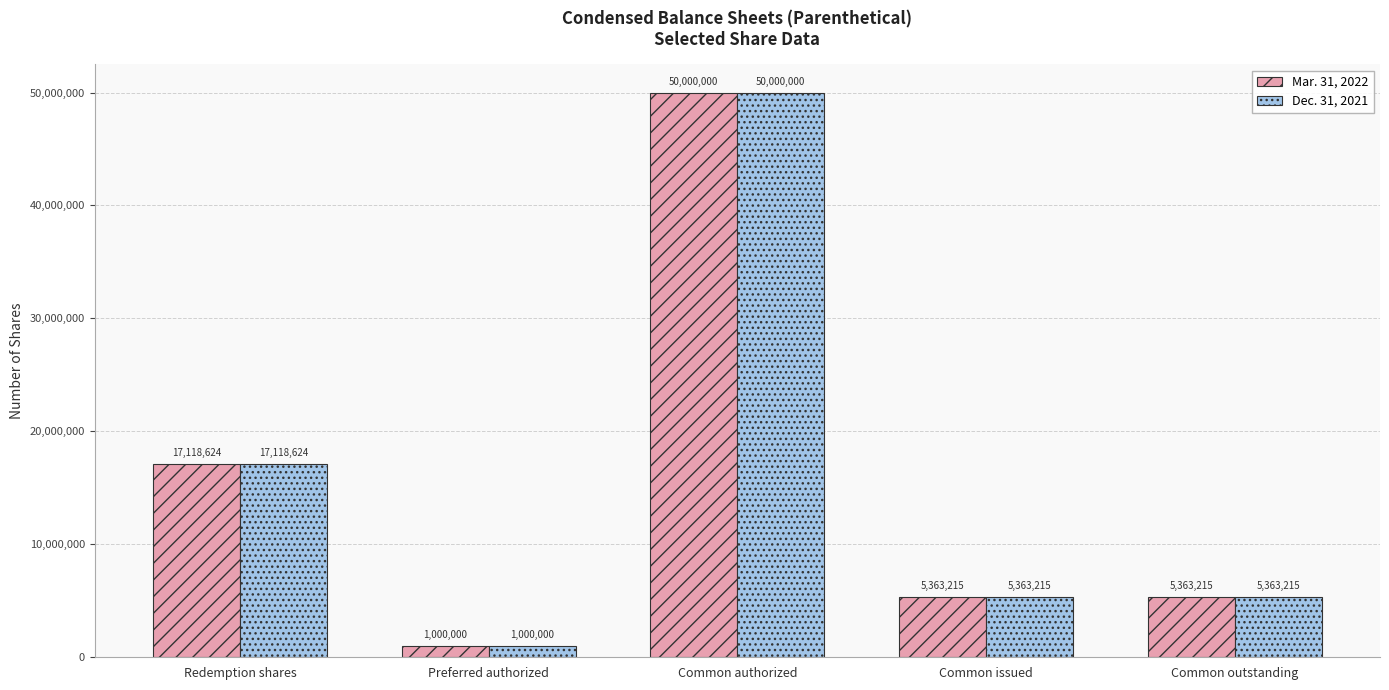

Reading left to right, what are all the values shown in this chart?

Mar. 31, 2022: Redemption shares=17118624	Preferred authorized=1000000	Common authorized=50000000	Common issued=5363215	Common outstanding=5363215
Dec. 31, 2021: Redemption shares=17118624	Preferred authorized=1000000	Common authorized=50000000	Common issued=5363215	Common outstanding=5363215